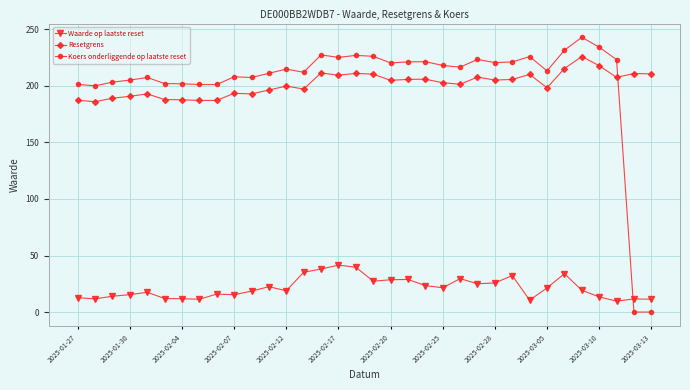

What is the maximum value shown in the chart?

243.0